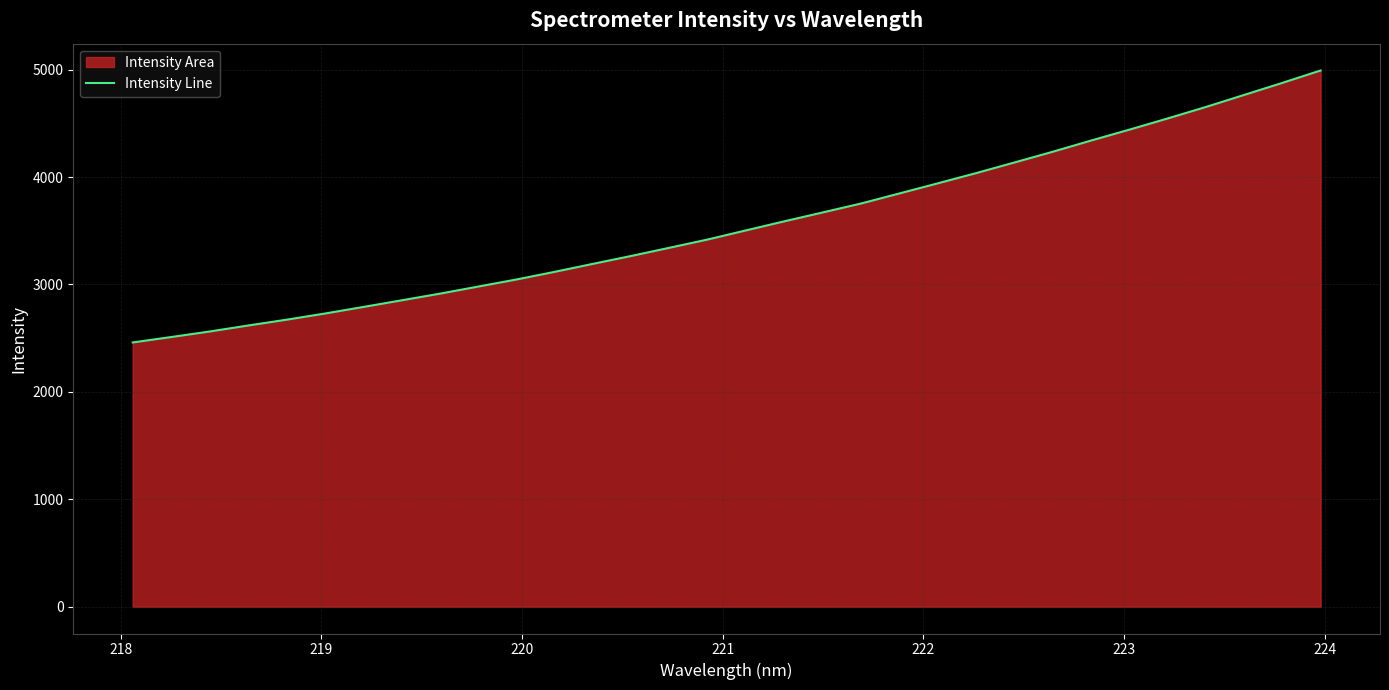

What is the minimum value shown in the chart?

2459.9